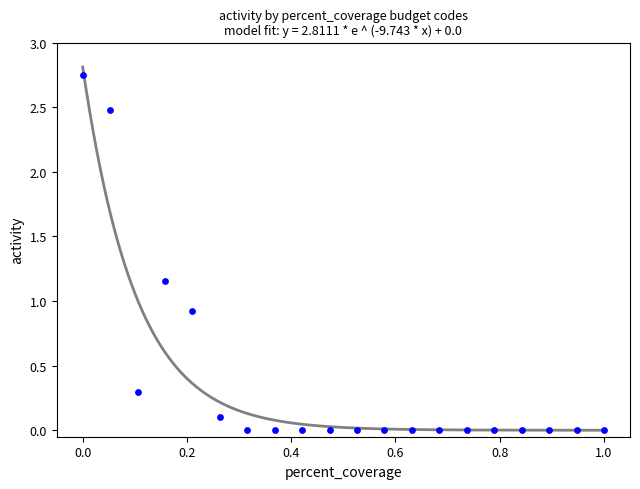

What is the range of X values (max minus min)?

1.0